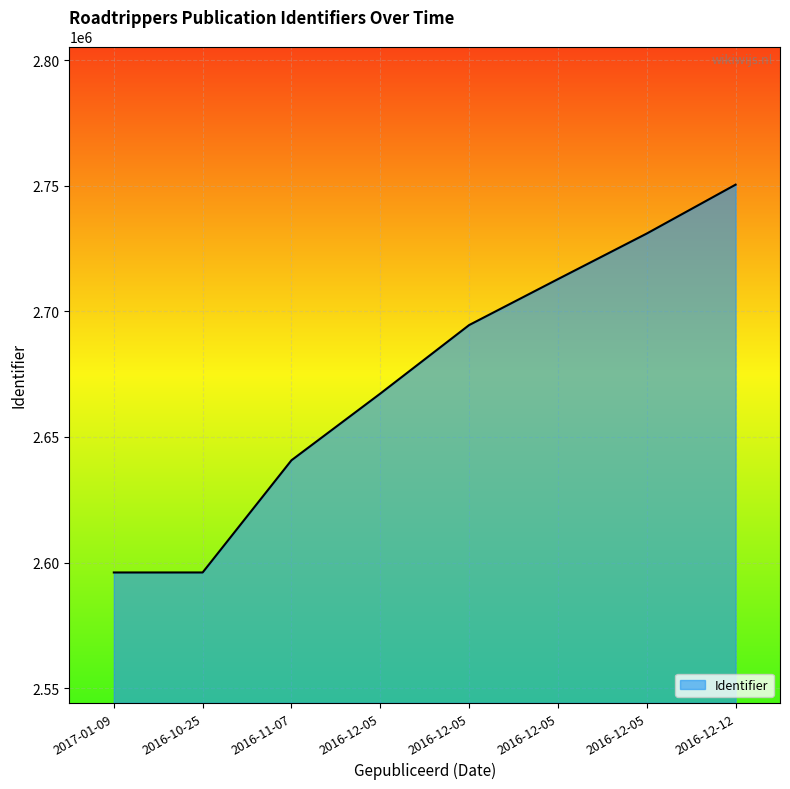

How many series are shown in this chart?

1